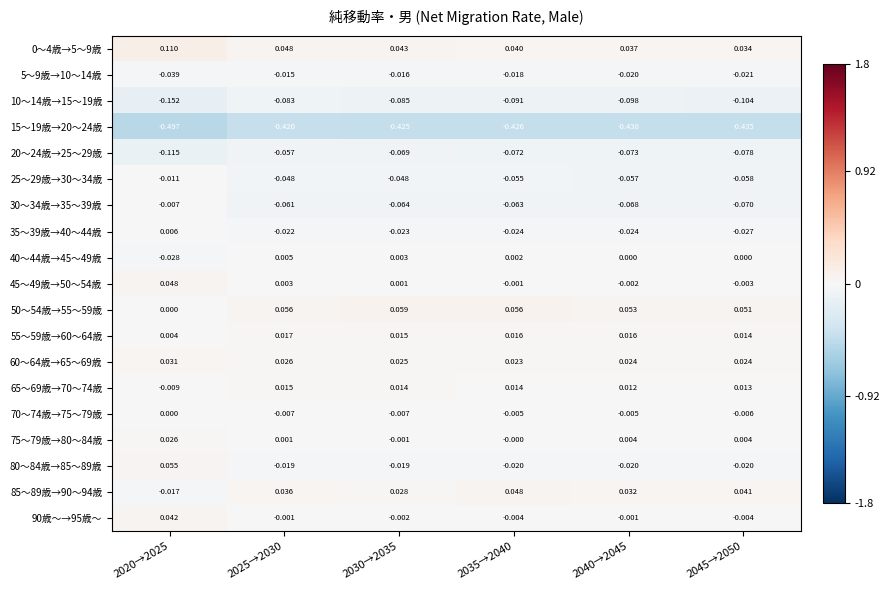

How many values in the 85～89歳→90～94歳 series are below 0?

1